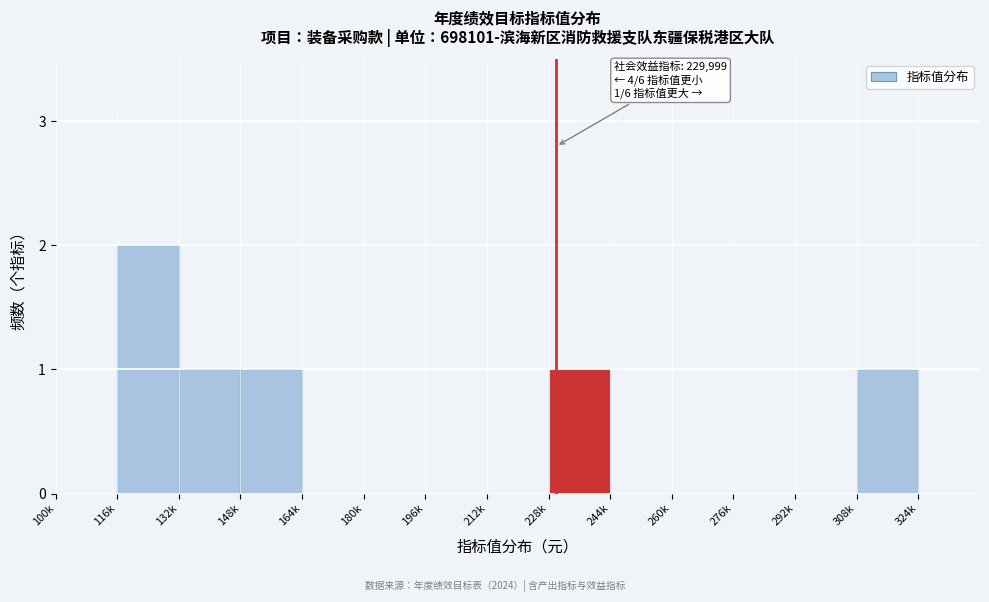

Reading left to right, what are all the values shown in this chart?

100k=0	116k=2	132k=1	148k=1	164k=0	180k=0	196k=0	212k=0	228k=1	244k=0	260k=0	276k=0	292k=0	308k=1	324k=0